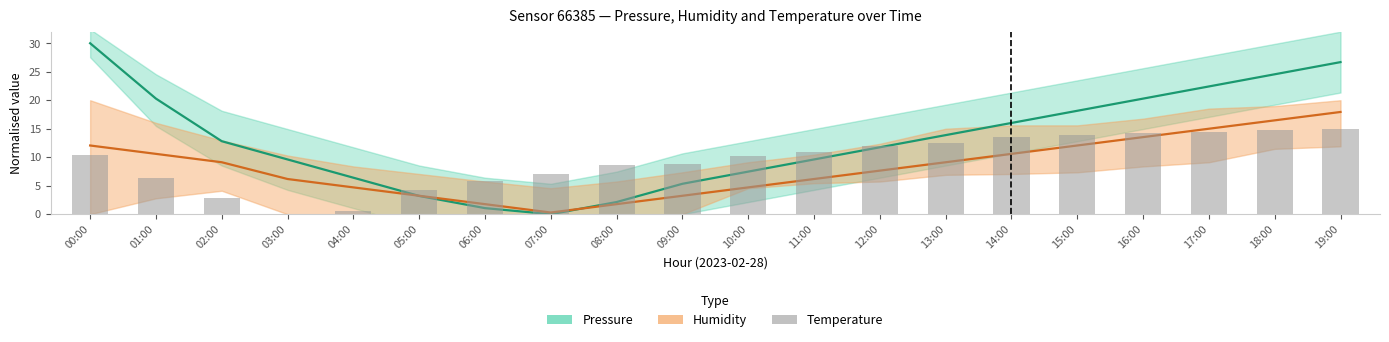

How many distinct data groups are displayed?

3